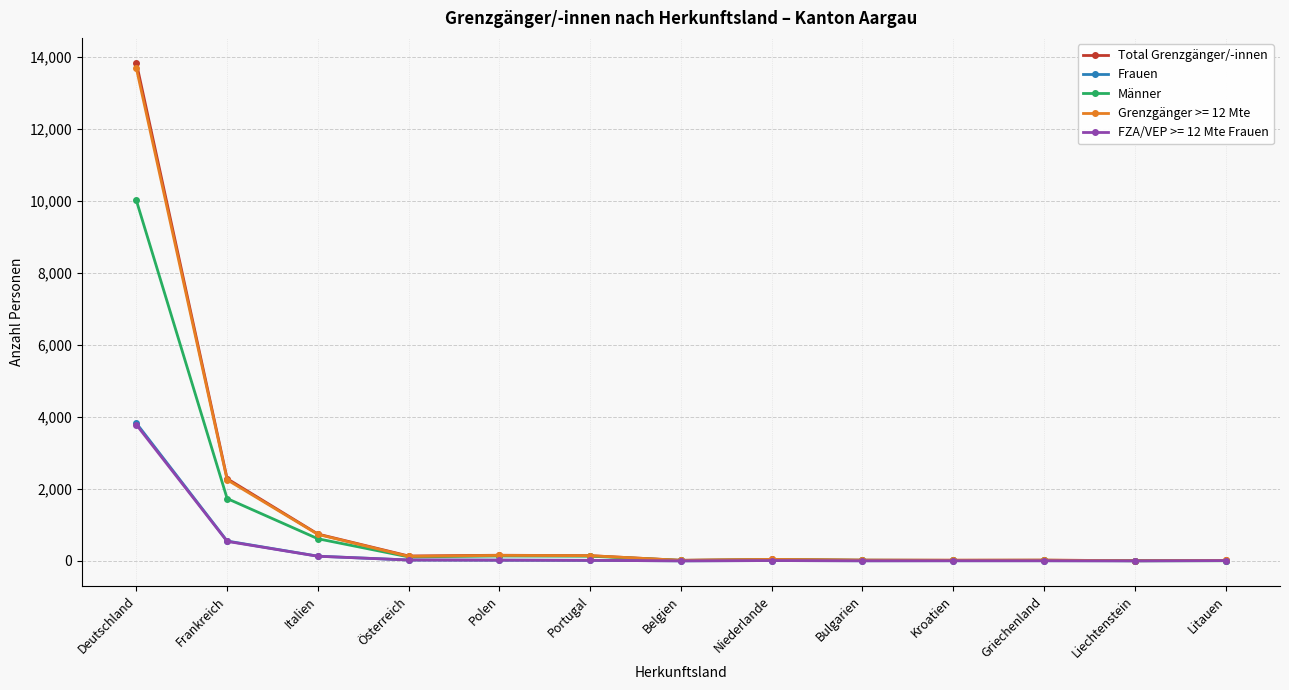

Between Frankreich and Kroatien, which series saw the biggest shift?

Total Grenzgänger/-innen